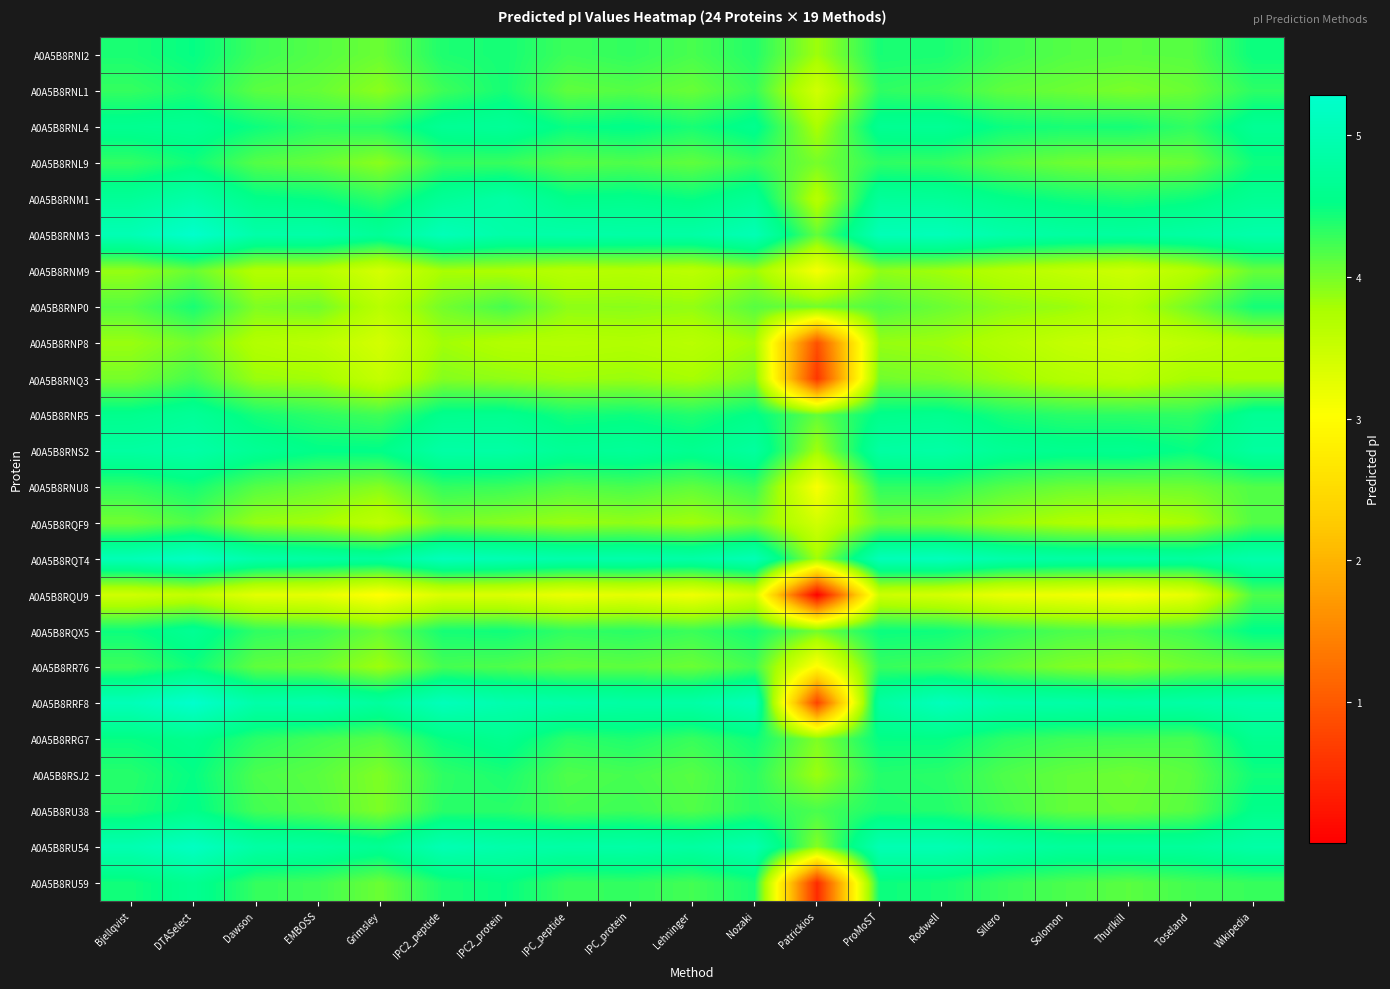

Which series has the largest range (max minus min)?

A0A5B8RRF8